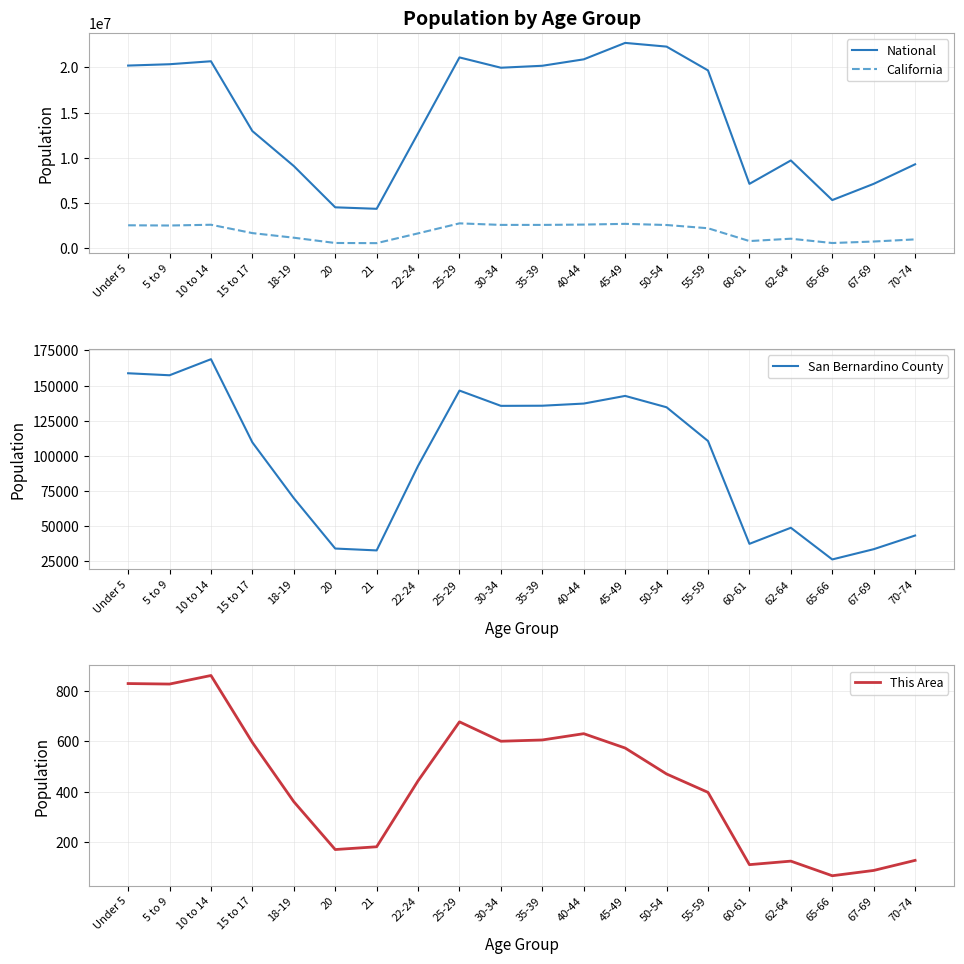

At how many categories does at least one series exceed 11683180?

12